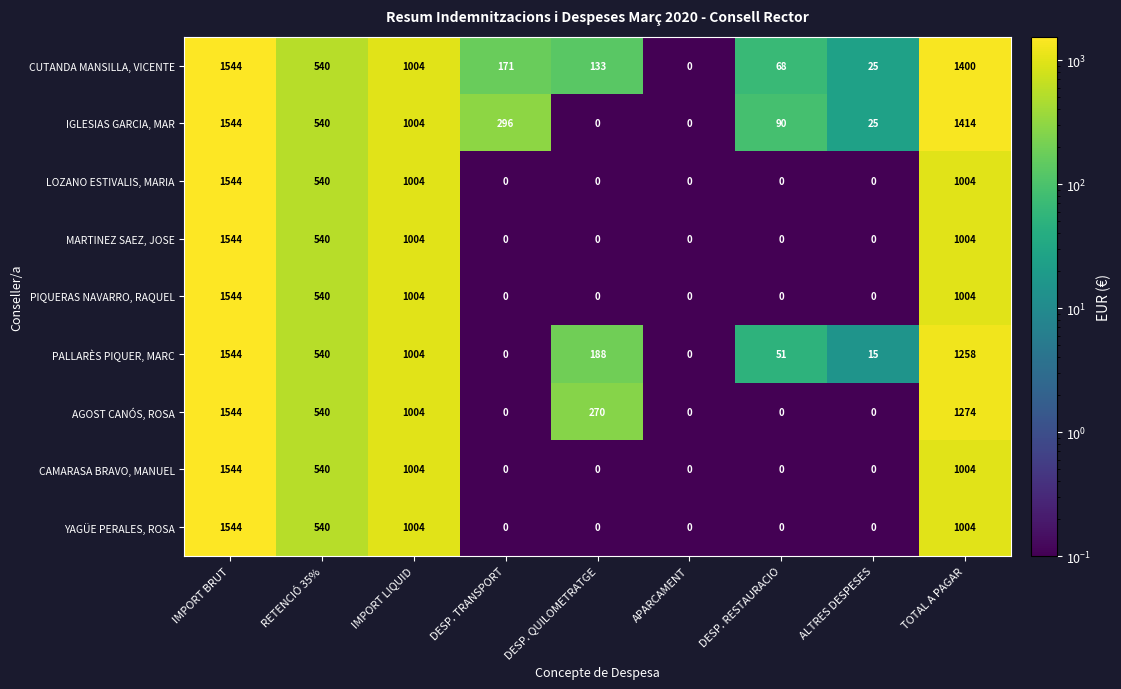

Which series has the largest total across all categories?

IGLESIAS GARCIA, MAR